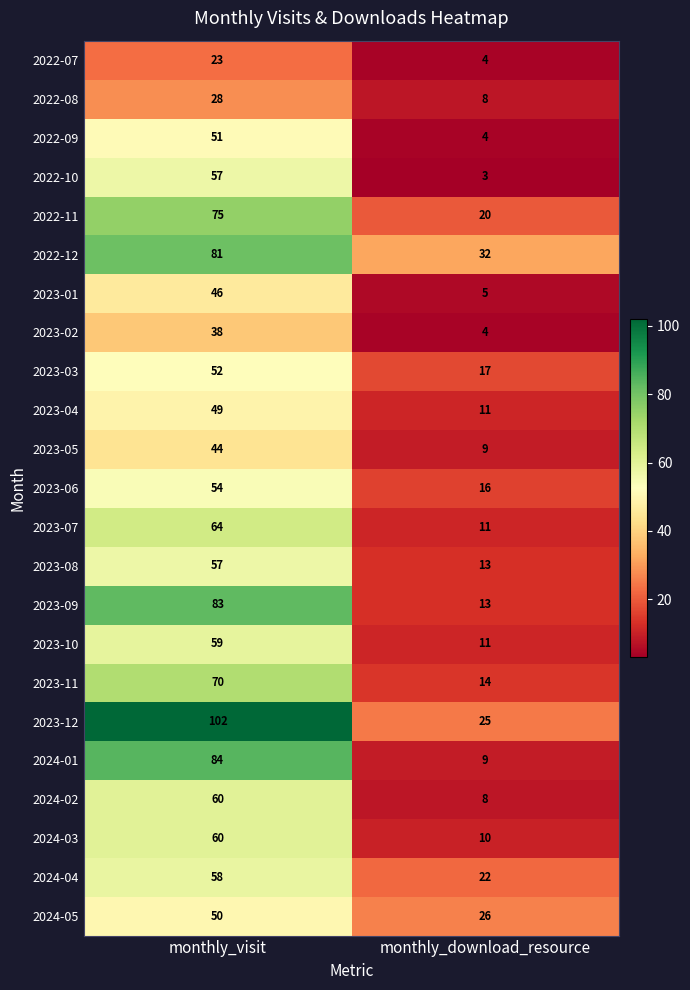

What is the approximate value of 2023-06 at monthly_visit, to the nearest 10?

50